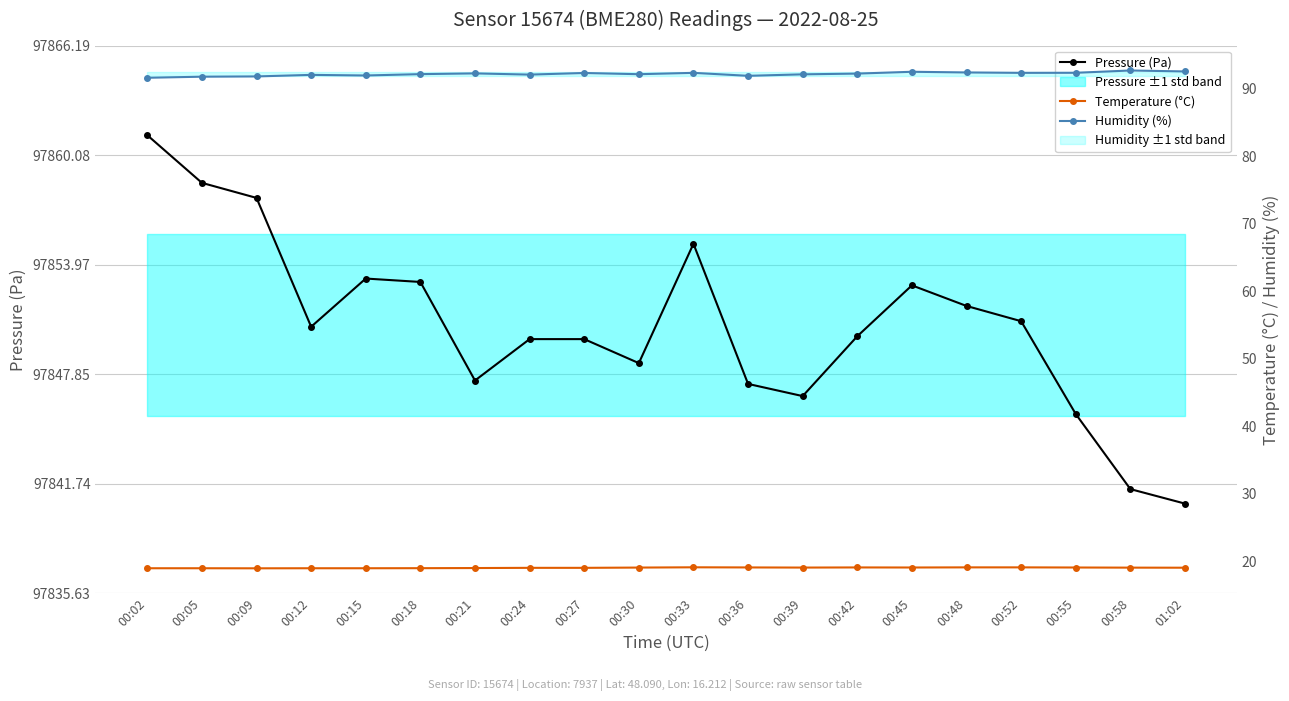

How many lines are shown in the chart?

3